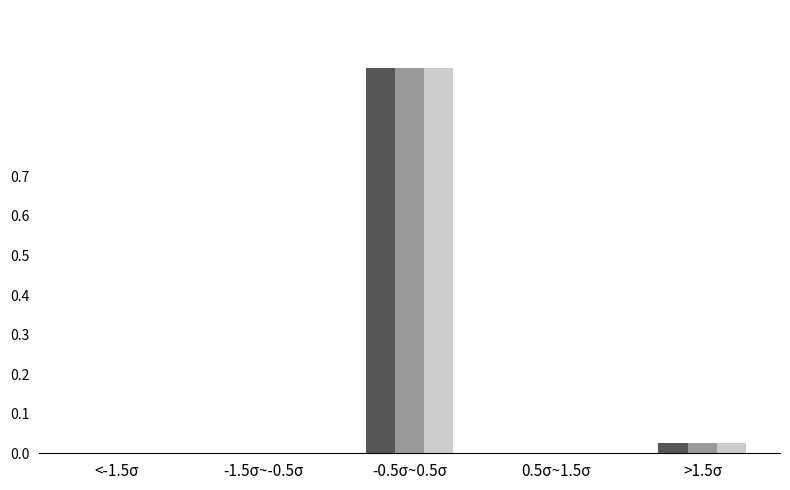

Which label corresponds to the largest value in the chart?

-0.5σ~0.5σ